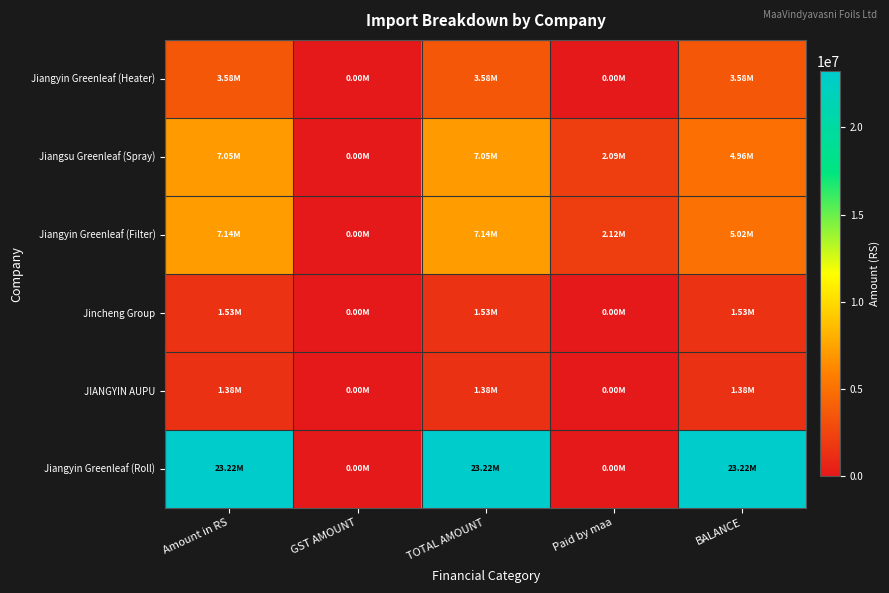

At which category does the chart reach its peak across all series?

Amount in RS